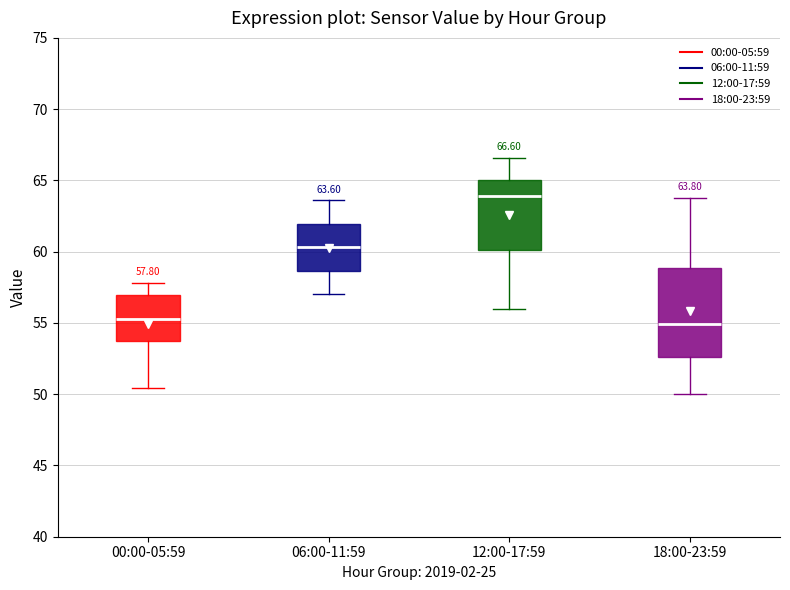

Comparing the boxes themselves (not the whiskers), which one is the tallest?

18:00-23:59